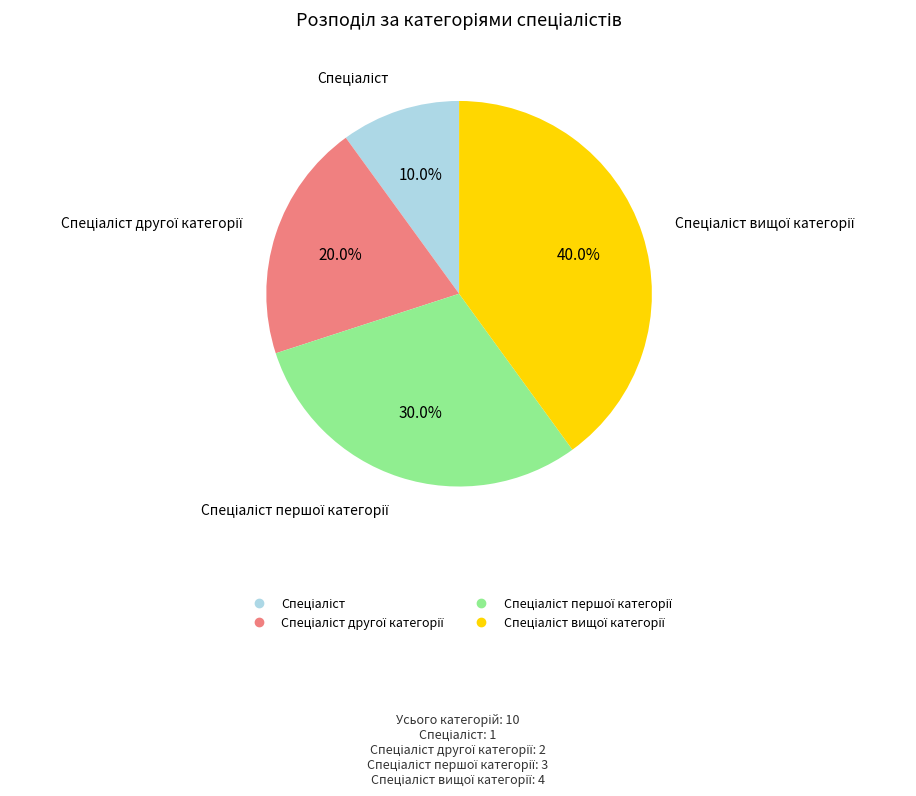

Is there a majority slice in this chart?

No